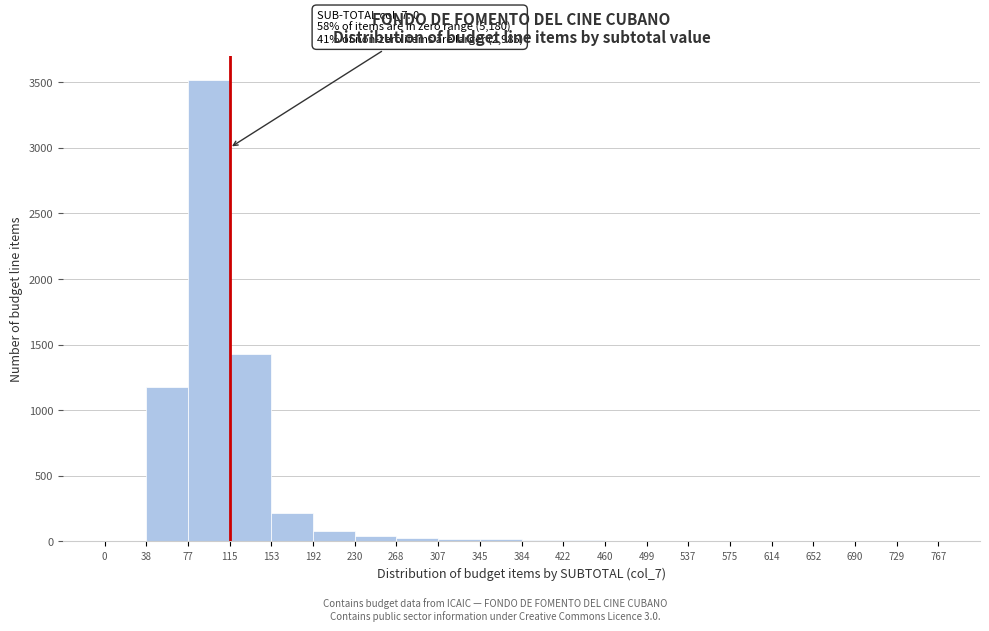

Over which range of the x-axis is the bar tallest?

77 to 115